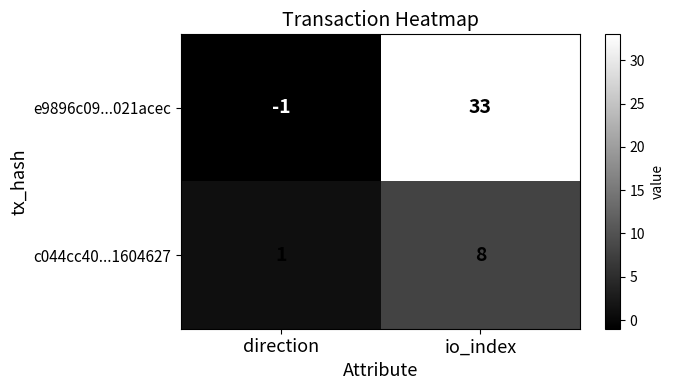

At how many categories does at least one series exceed 14?

1